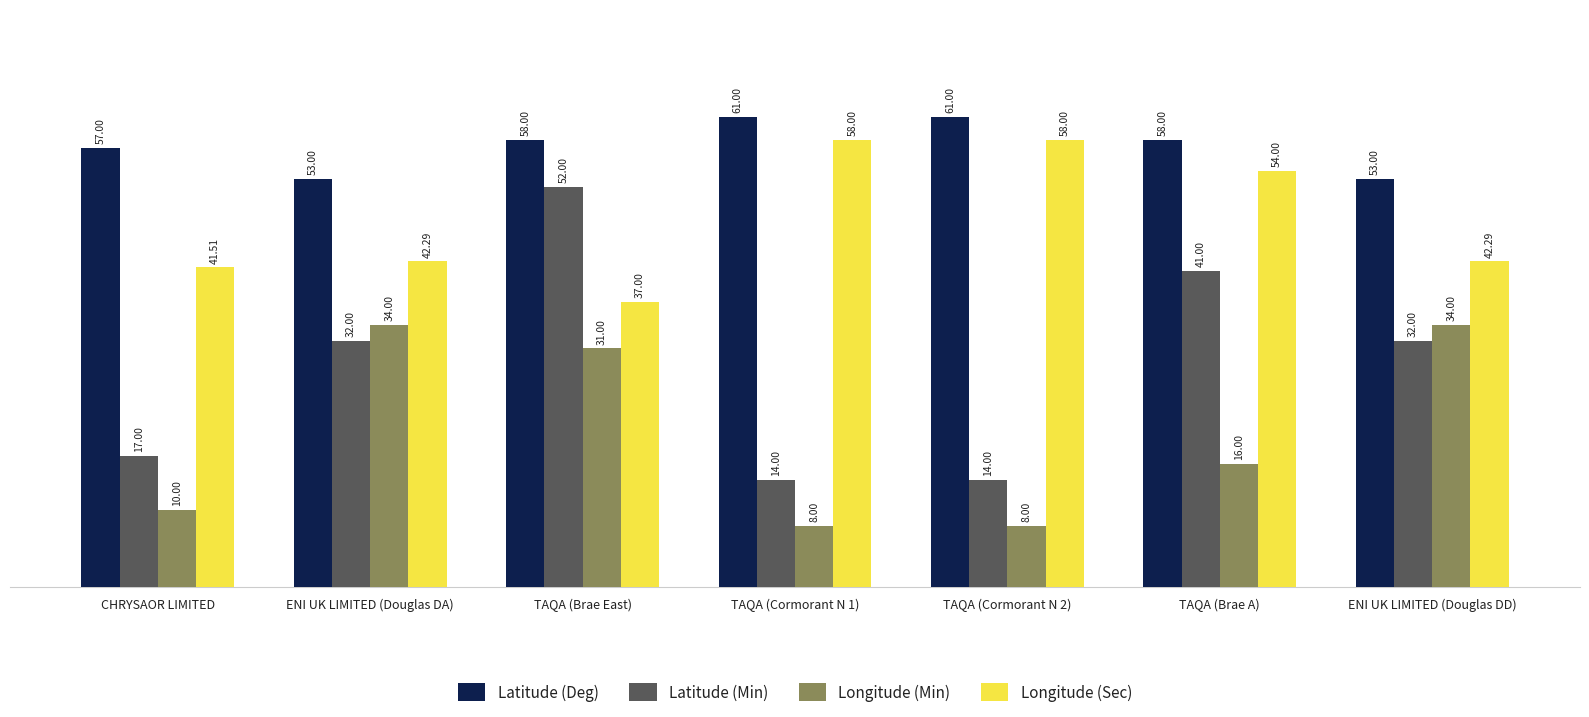

Which series has the largest total across all categories?

Latitude (Deg)